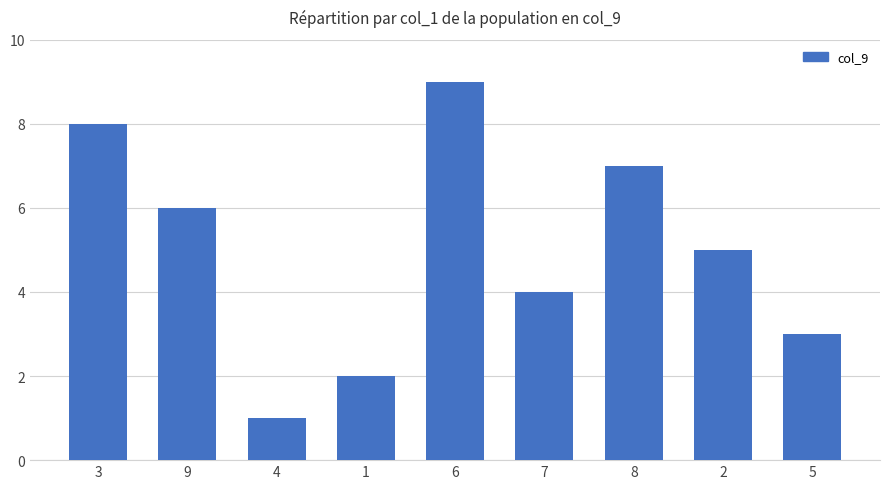

What value does the data have at 5?

3